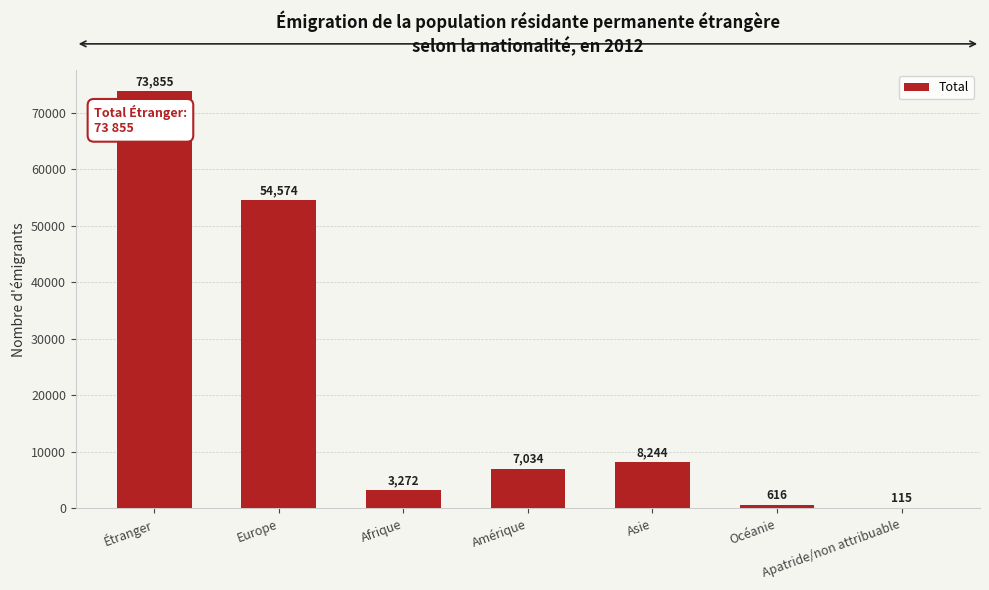

Count the number of data series in this chart.

1